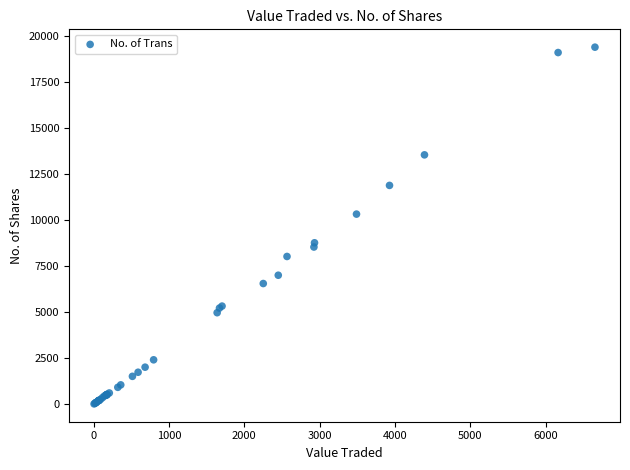

What Y value in the scatter plot is closest to 9697?

10317